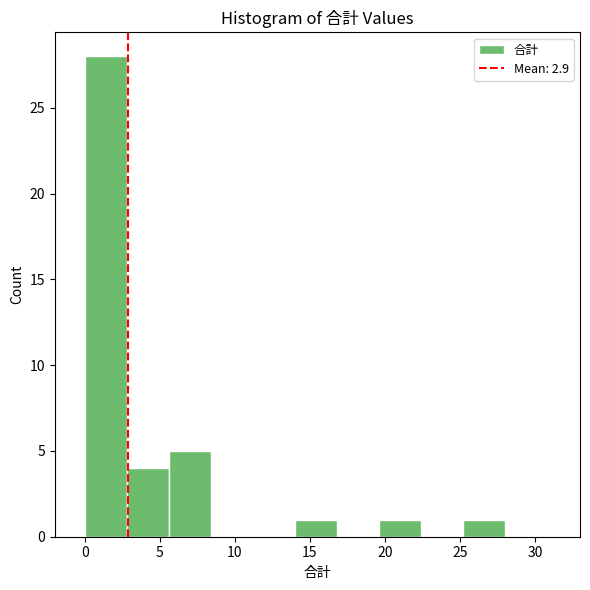

Which range on the x-axis has the tallest bar?

0.0 to 2.8